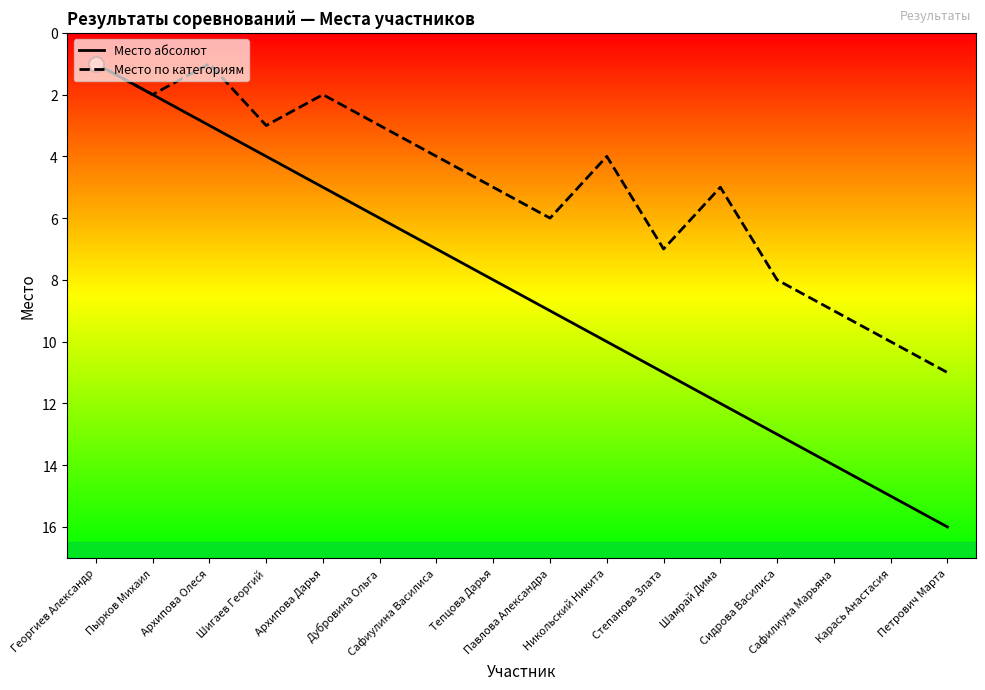

At which category is the sum across all series the highest?

Петрович Марта